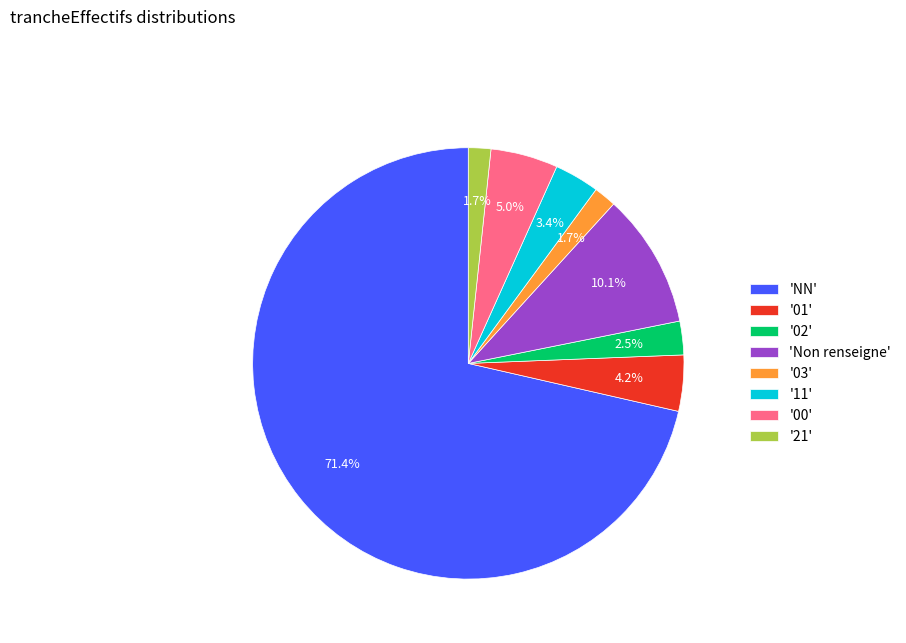

What is the majority slice?

'NN'